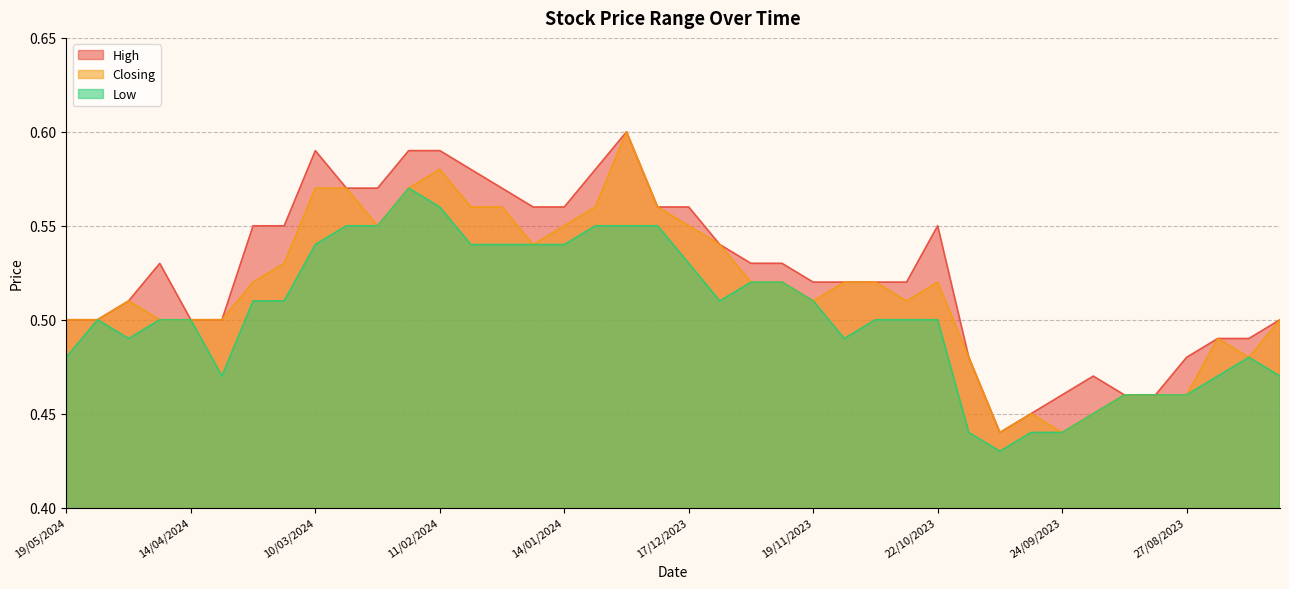

Which series has the largest total across all categories?

High